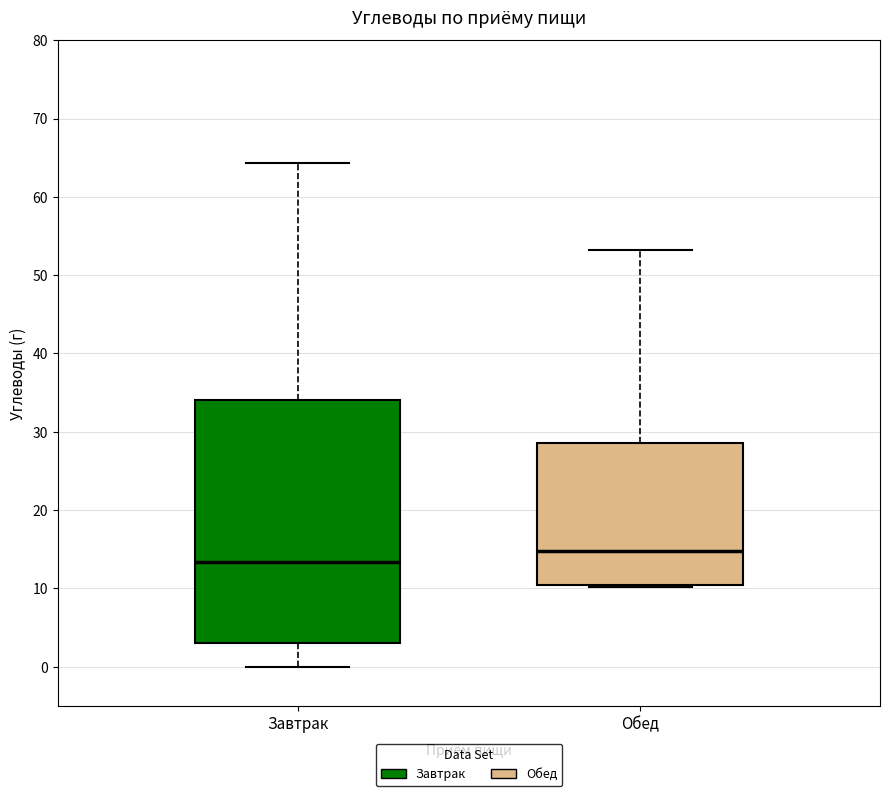

Reading left to right, transcribe this box plot: for each box, give where its median line is, the range the box spans, and where its two whiskers end, as read against the y-axis. The values are not printed on the chart, so give them approximately, as read against the axis.

Завтрак: median 13, box 3 to 34, whiskers 0 to 64
Обед: median 15, box 10 to 29, whiskers 10 to 53